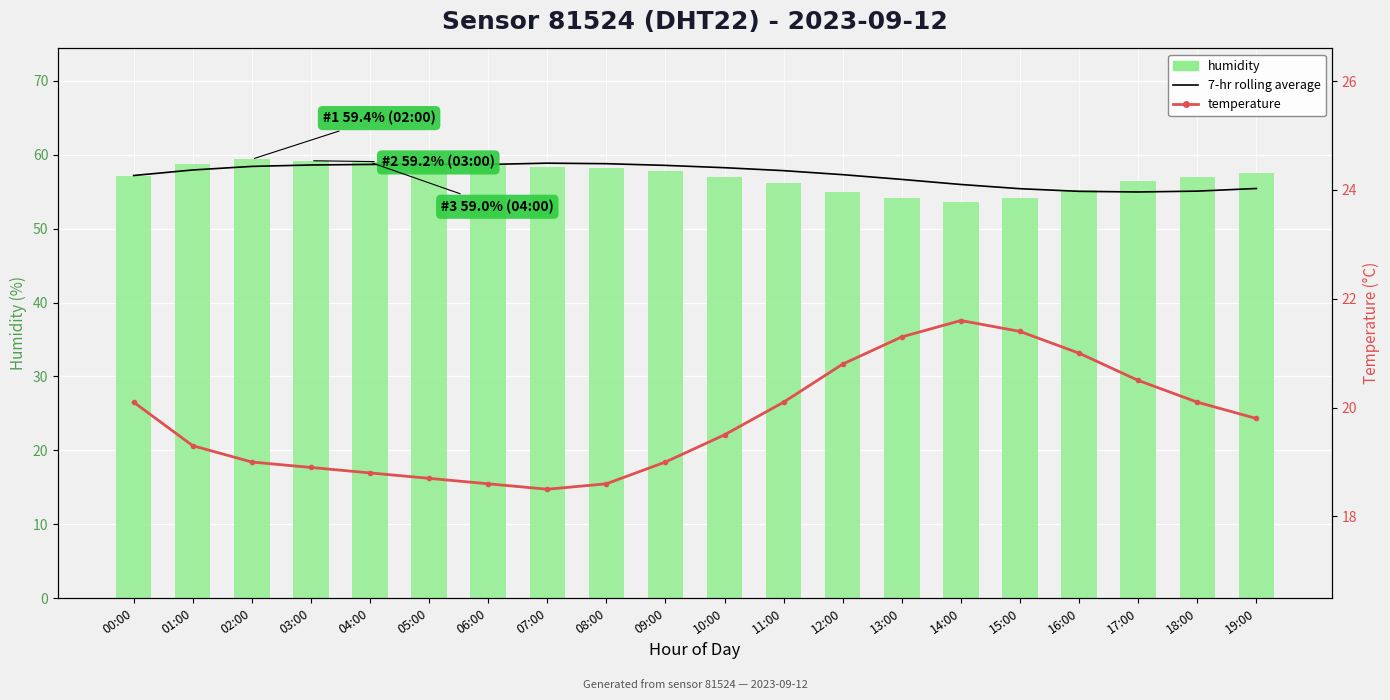

What position from the right is 14:00?

6